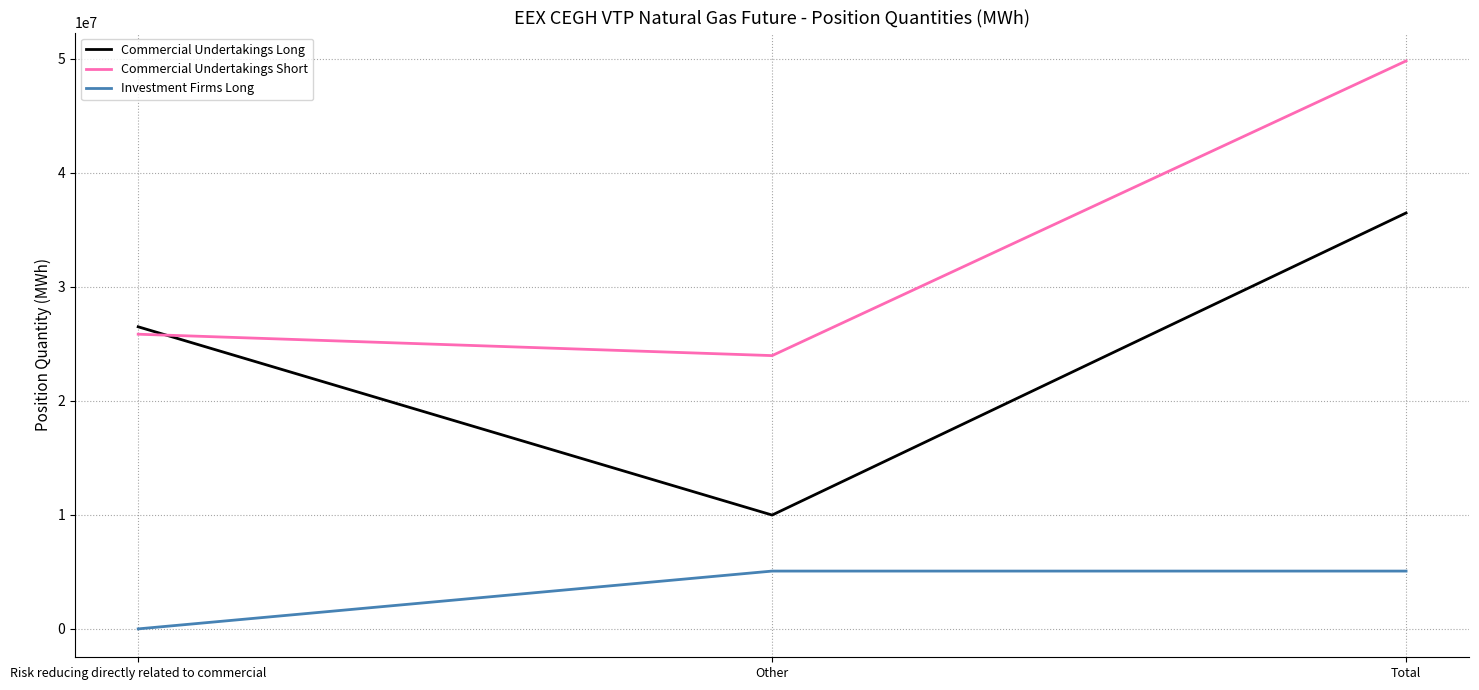

How many values in the Commercial Undertakings Long series are below 26503017?

1